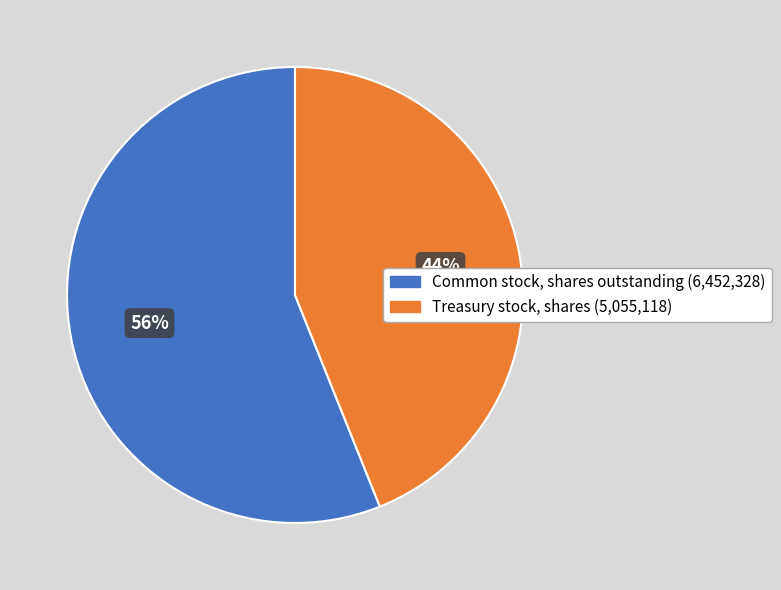

Is there a majority slice in this chart?

Yes